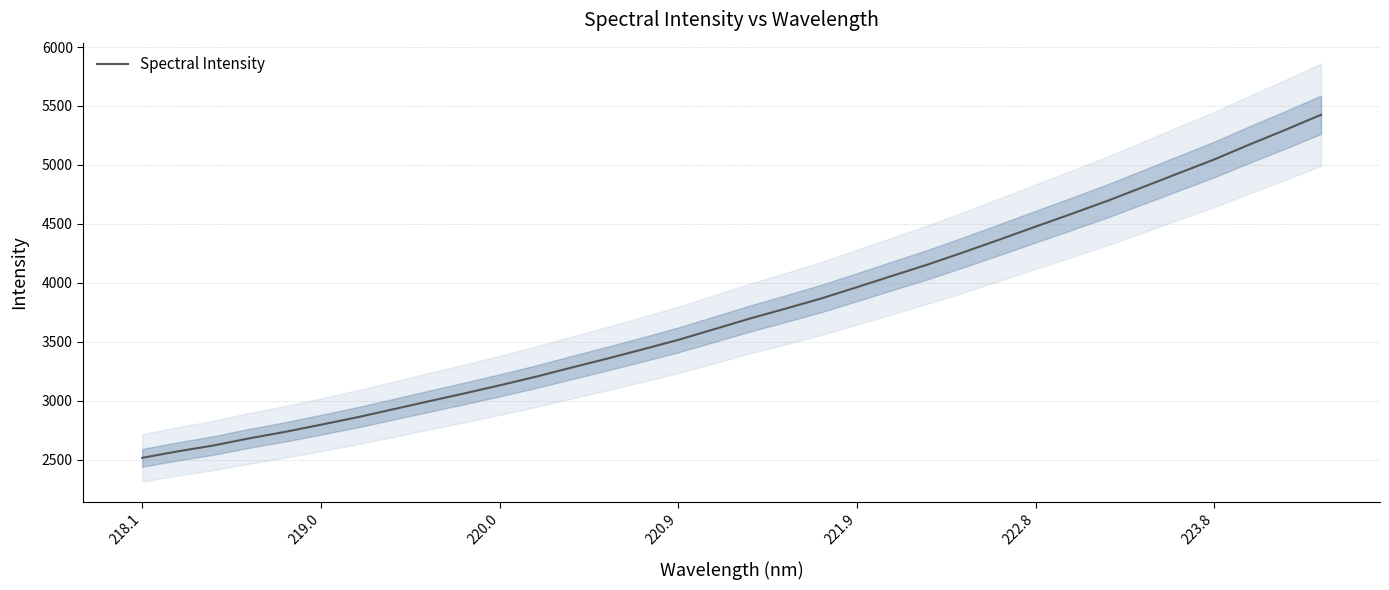

Reading right to left, transcribe all the data shown in this chart.

5425.7	5297.7	5174.1	5045.9	4929.0	4811.0	4694.1	4584.4	4477.1	4368.3	4261.6	4157.8	4061.3	3964.2	3868.2	3781.8	3697.7	3607.2	3517.4	3436.6	3357.5	3281.3	3203.7	3131.6	3062.3	2995.2	2927.0	2859.5	2797.6	2737.1	2682.5	2621.8	2571.8	2516.9